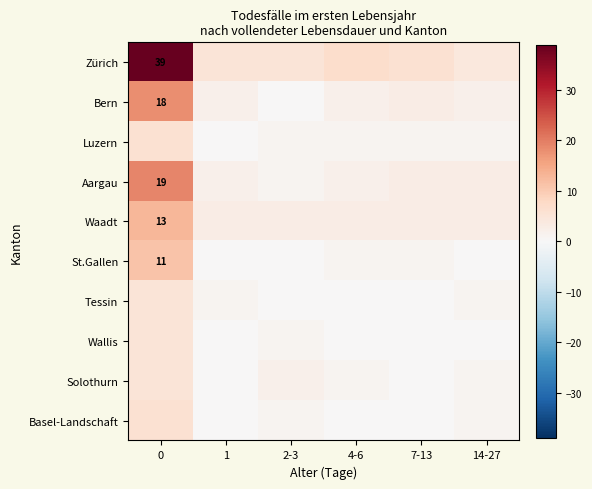

True or false: St.Gallen has a value of 17 at 0.

False